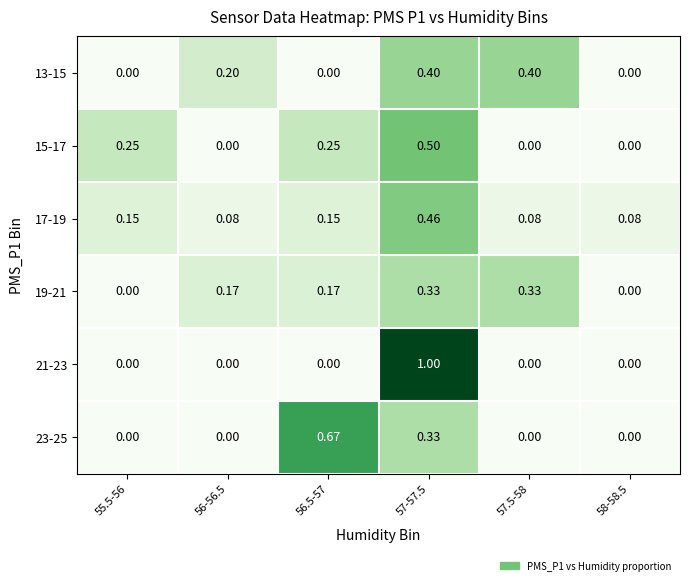

Is the value of 15-17 at 57-57.5 greater than the value of 13-15 at 57.5-58?

Yes